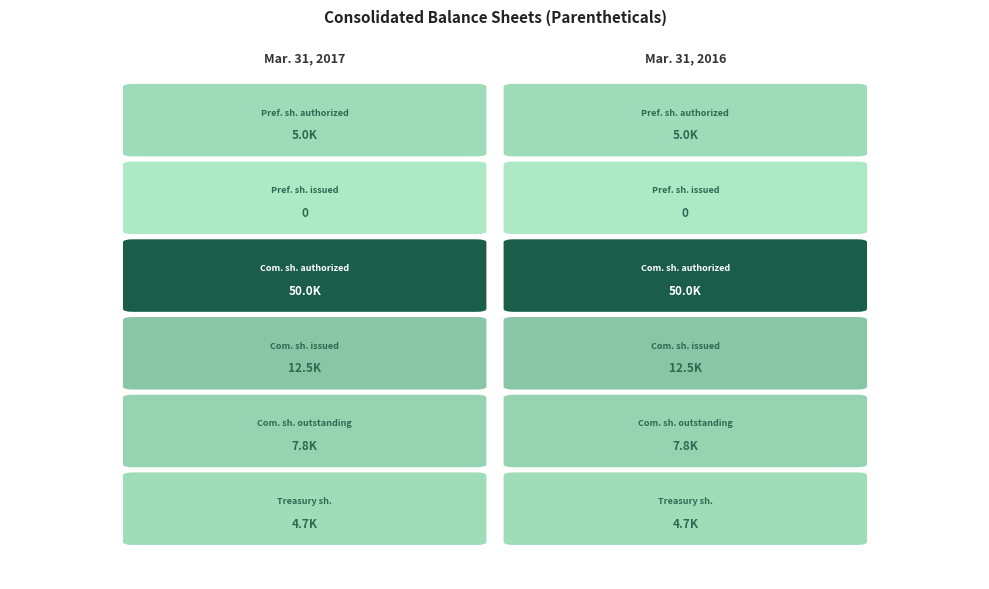

Rank the series by their maximum value, from lowest to highest.

Preferred stock, shares issued, Treasury stock, shares, Preferred stock, shares authorized, Common stock, shares outstanding, Common stock, shares issued, Common stock, shares authorized